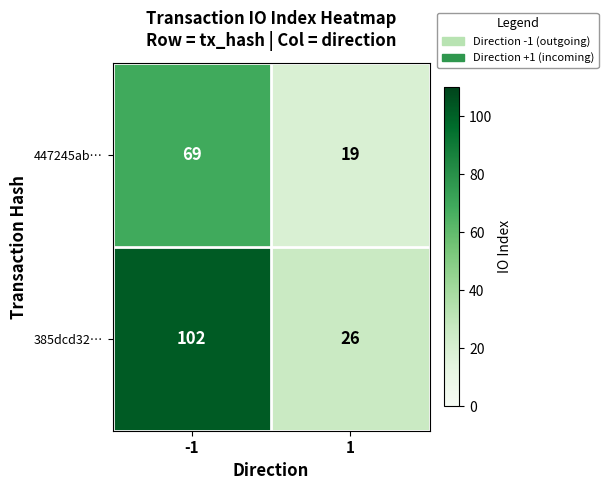

Is the value of 385dcd32… at -1 greater than the value of 447245ab… at -1?

Yes